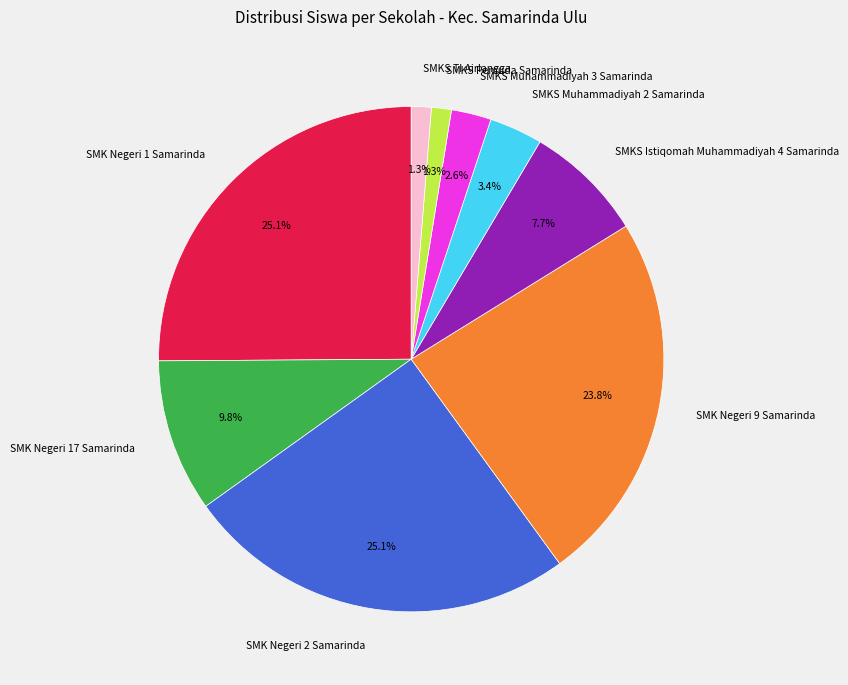

To the nearest percent, what is the average slice percentage?

11%